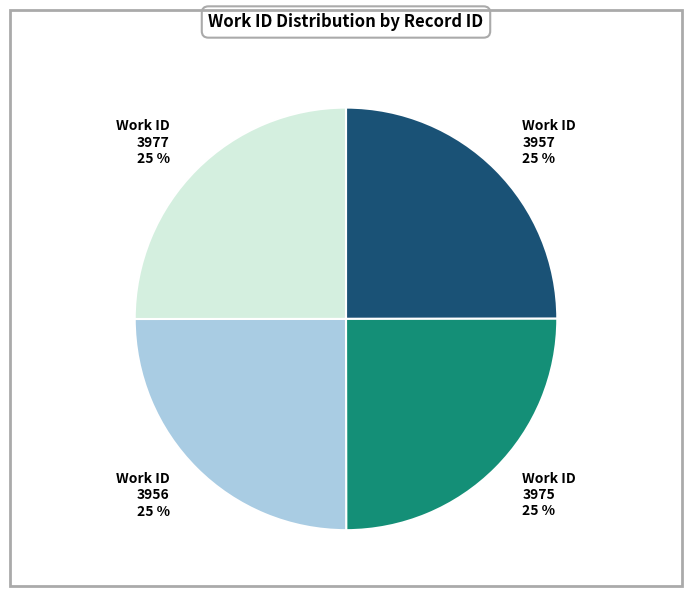

To the nearest percent, what portion does 3957 represent?

25%